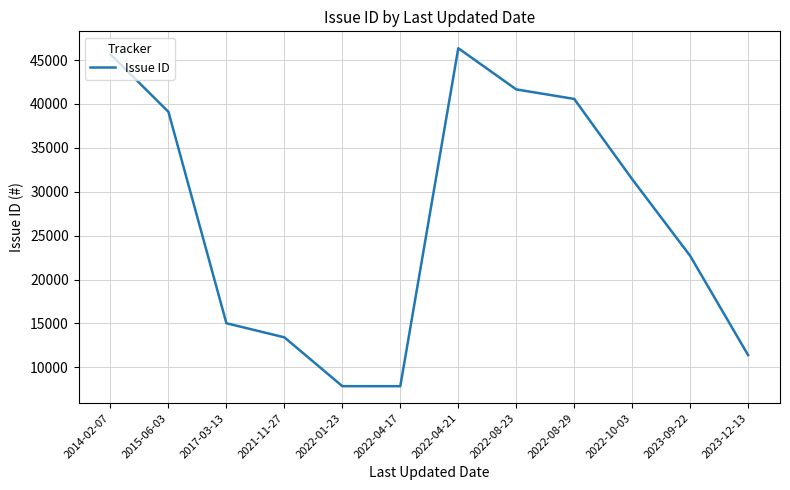

What is the ratio of the value at 2022-08-29 to the value at 2022-04-17?

5.2